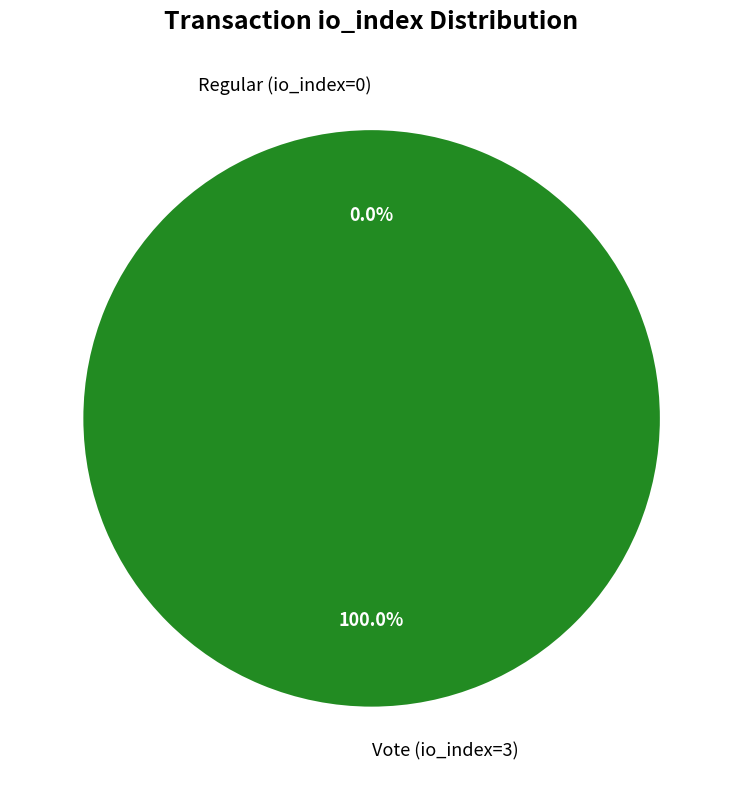

Is Regular (io_index=0) the majority of the pie?

No